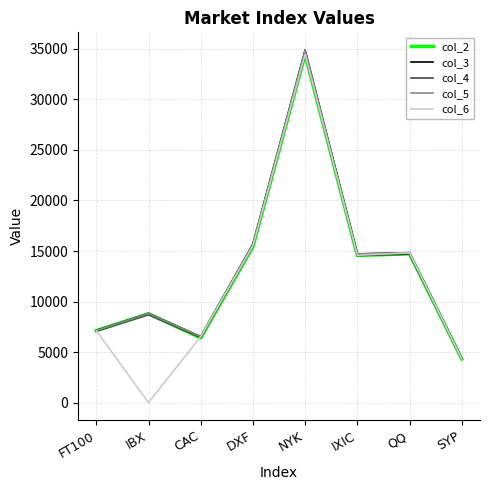

Is it true that col_3 equals 13433.5 at IBX?

False